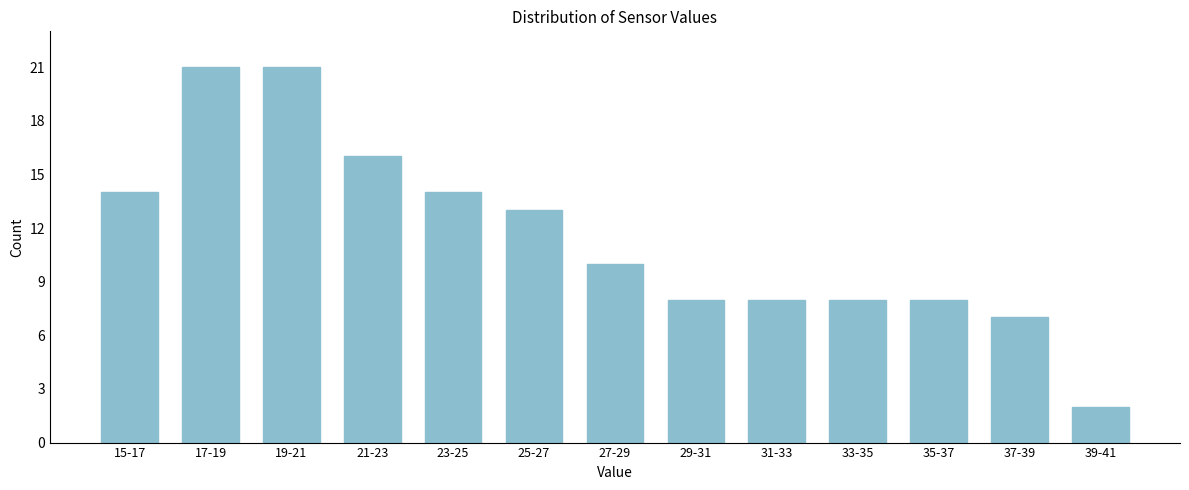

Reading left to right, transcribe all the data shown in this chart.

14	21	21	16	14	13	10	8	8	8	8	7	2